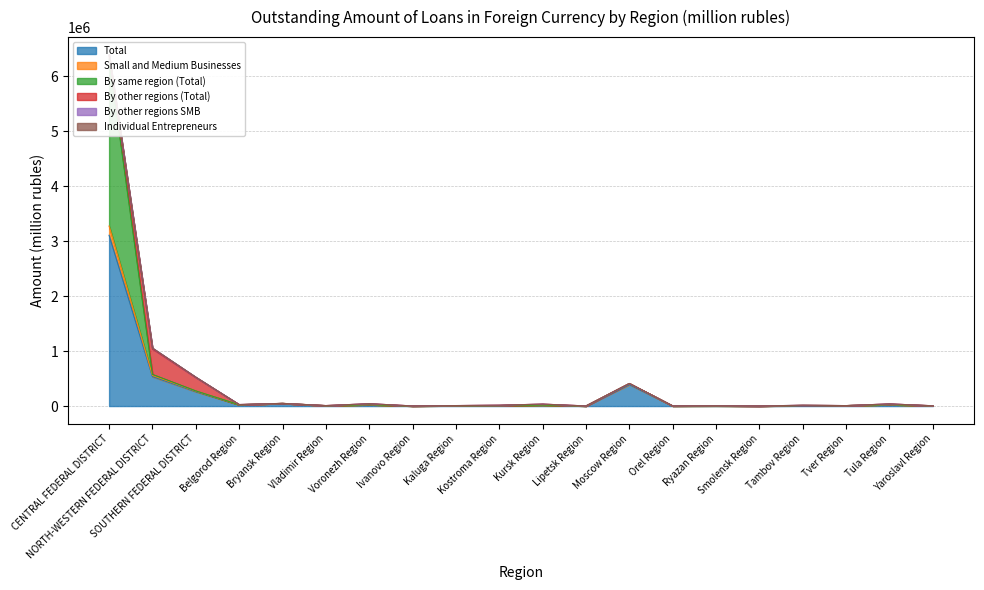

What is the spread (max minus min) of values at Voronezh Region?

2097